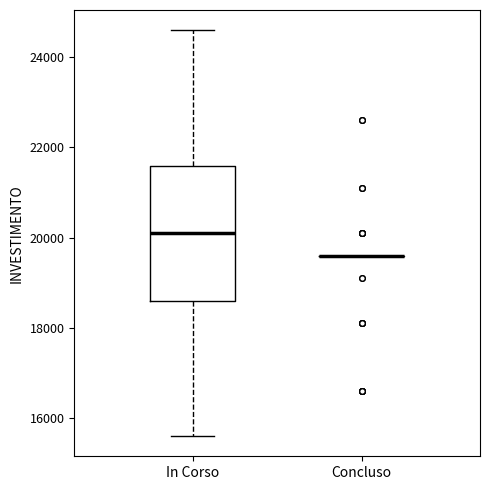

Which box is the tallest, from its lower edge to its upper edge?

In Corso